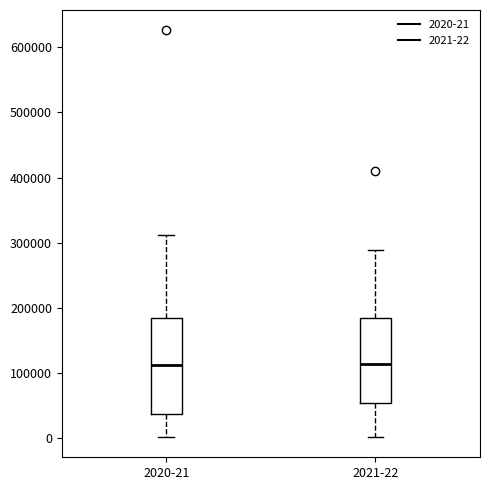

Comparing the boxes themselves (not the whiskers), which one is the tallest?

2020-21